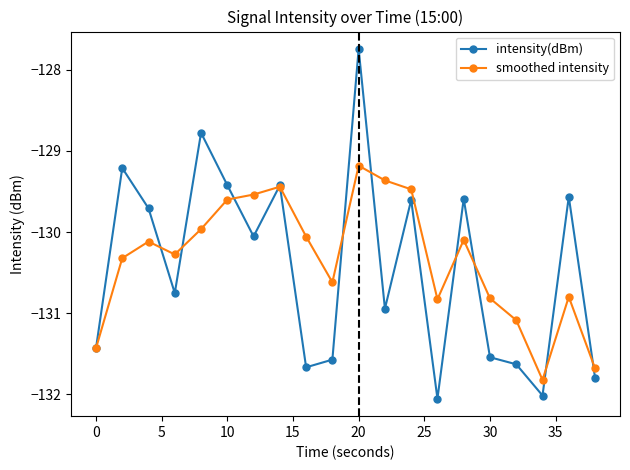

True or false: smoothed intensity has more than 2 points higher than both neighbors.

True